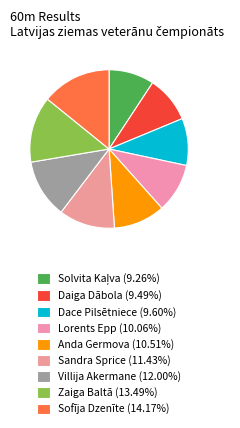

Count the number of slices in the pie.

9